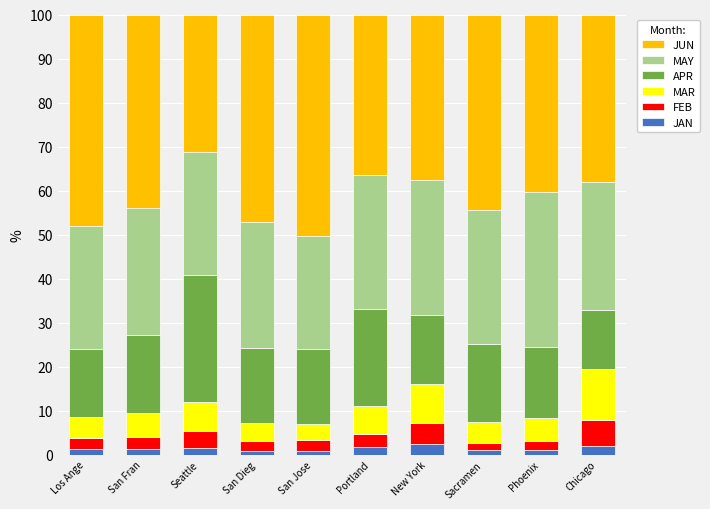

What are all the series names shown in the legend?

JUN, MAY, APR, MAR, FEB, JAN